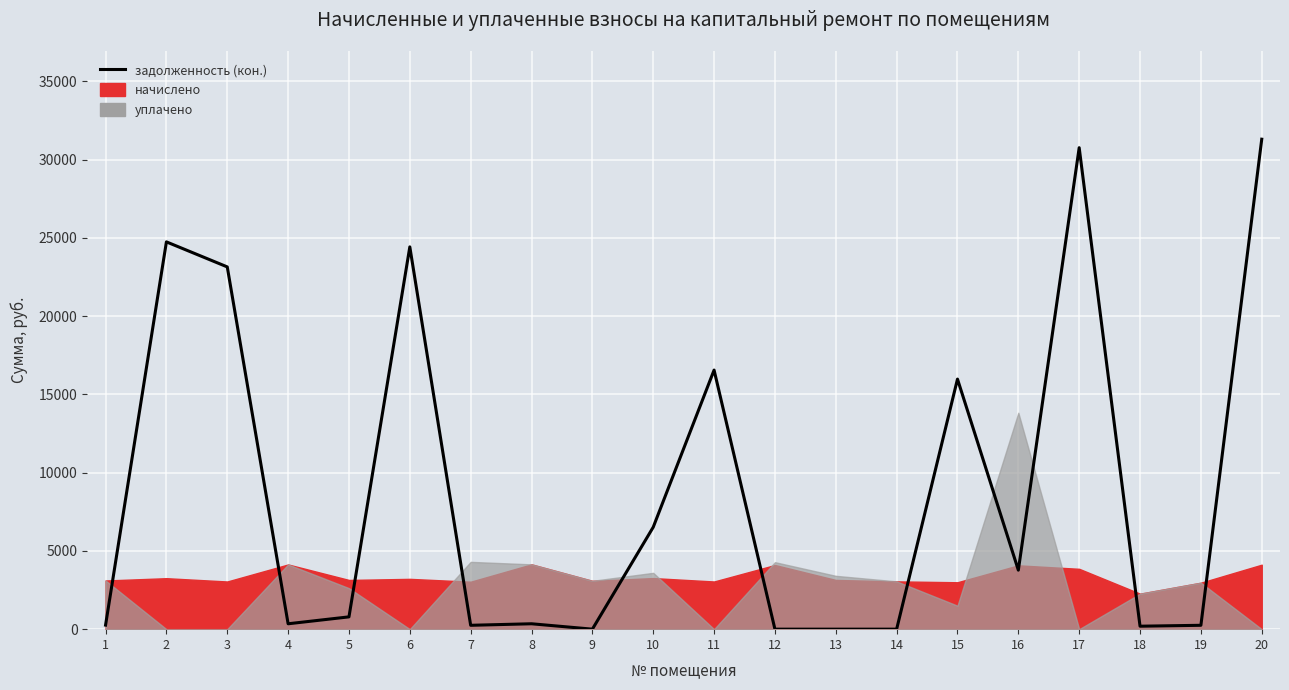

The chart shows a value of 344.6 at 4. True or false?

True